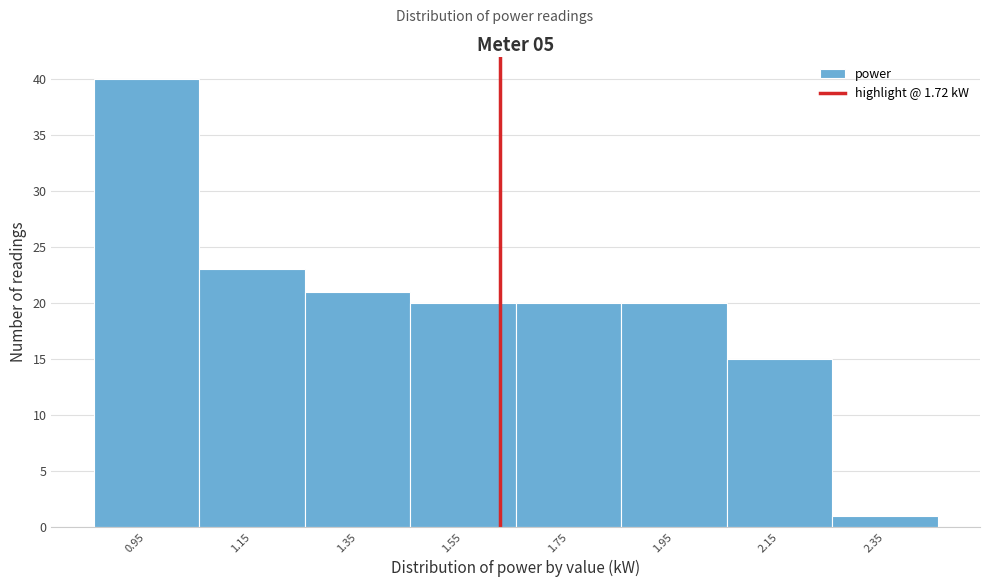

Reading left to right, transcribe all the data shown in this chart.

0.95=40	1.15=23	1.35=21	1.55=20	1.75=20	1.95=20	2.15=15	2.35=1